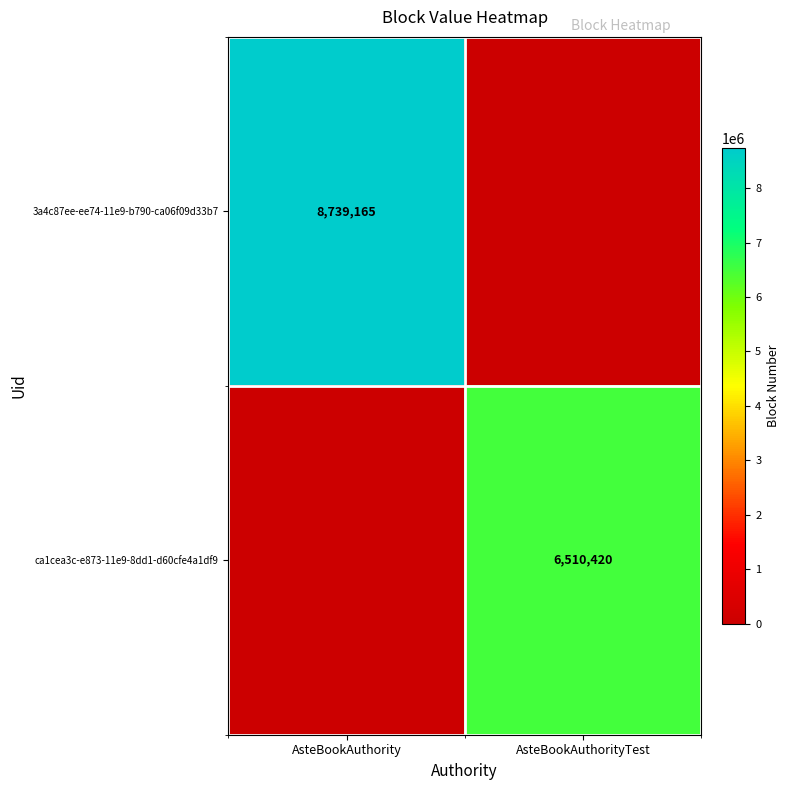

Is the value of 3a4c87ee-ee74-11e9-b790-ca06f09d33b7 at AsteBookAuthority greater than the value of ca1cea3c-e873-11e9-8dd1-d60cfe4a1df9 at AsteBookAuthorityTest?

Yes